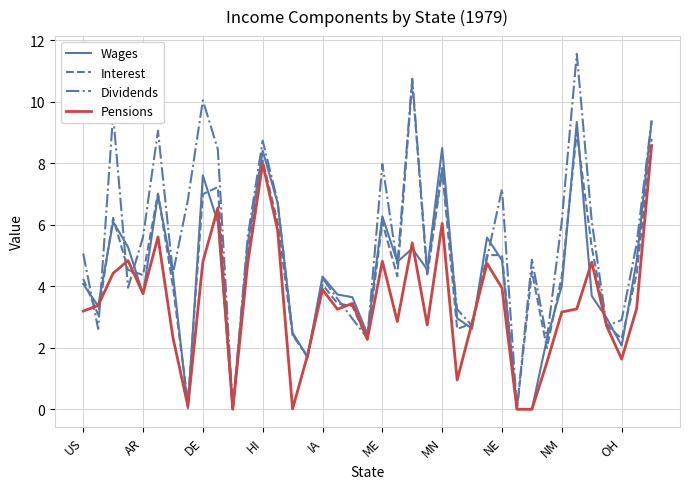

Which series has the largest total across all categories?

Dividends